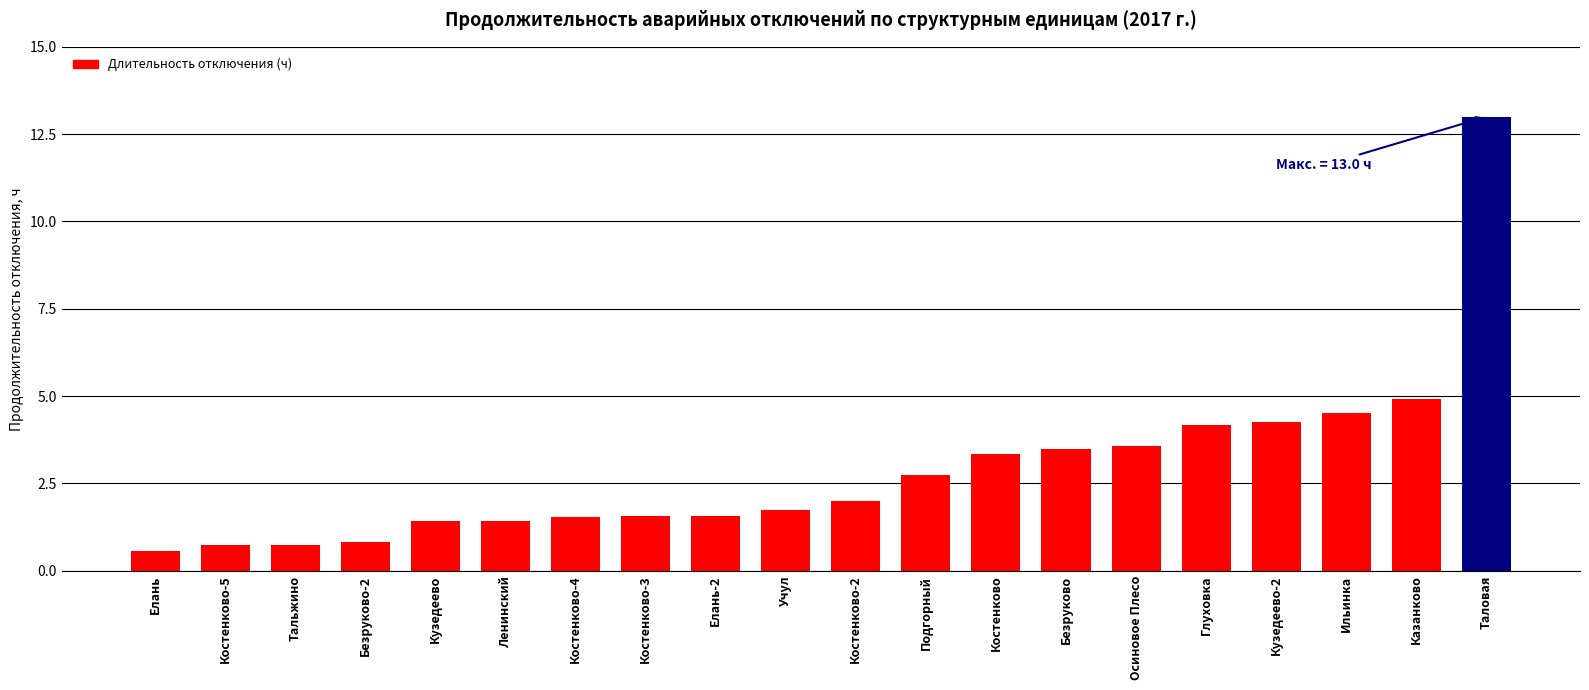

What value does the data have at Костенково-2?

2.0